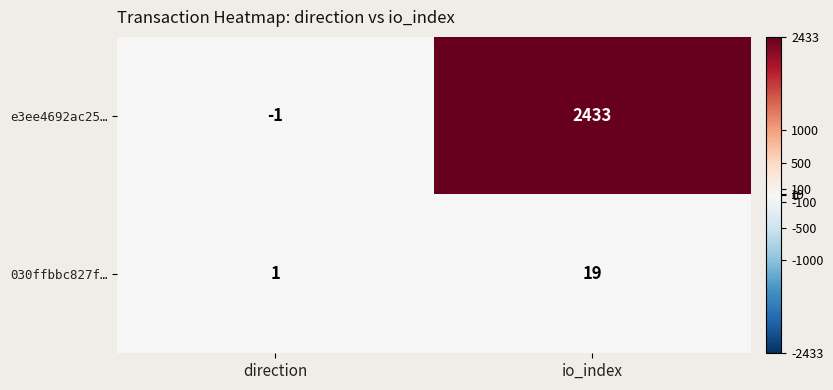

What is the sum of all 030ffbbc827f… values?

20